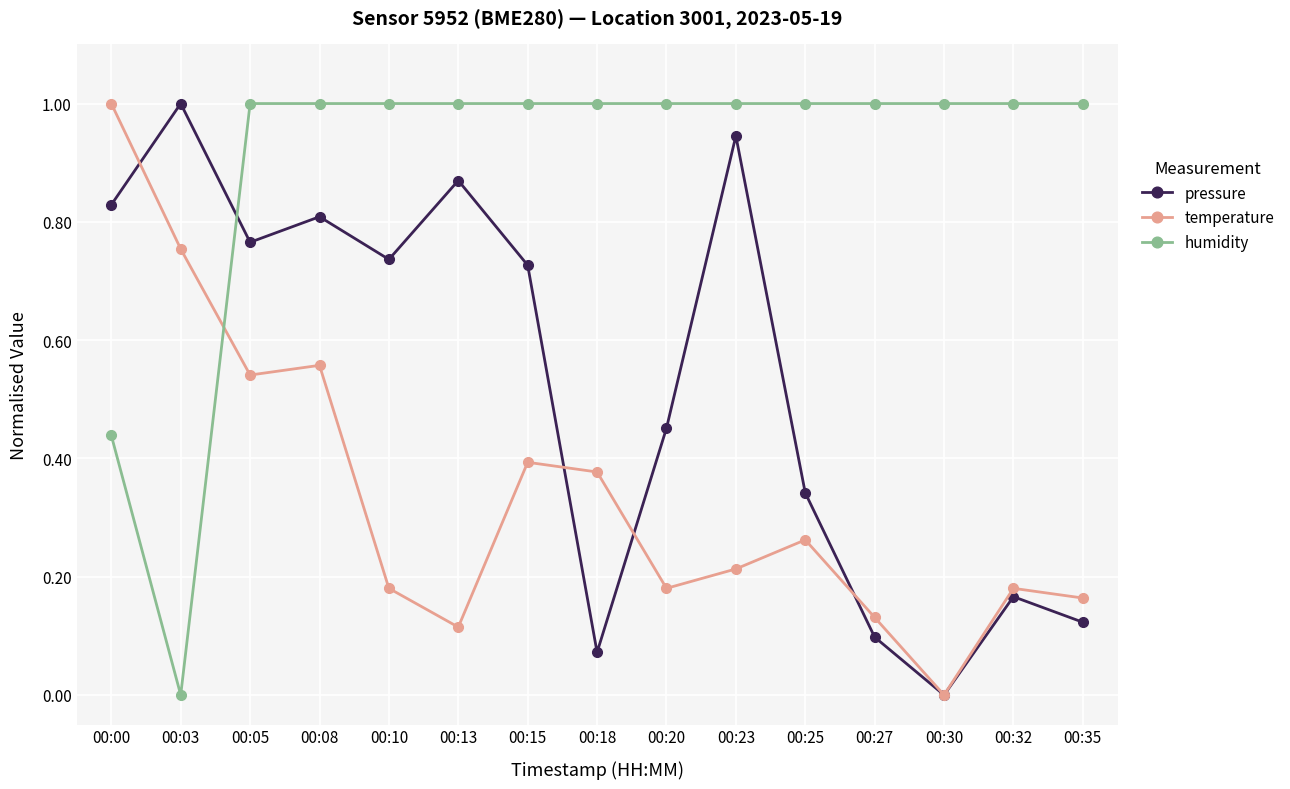

Where do pressure and temperature first cross each other?

00:00 and 00:03